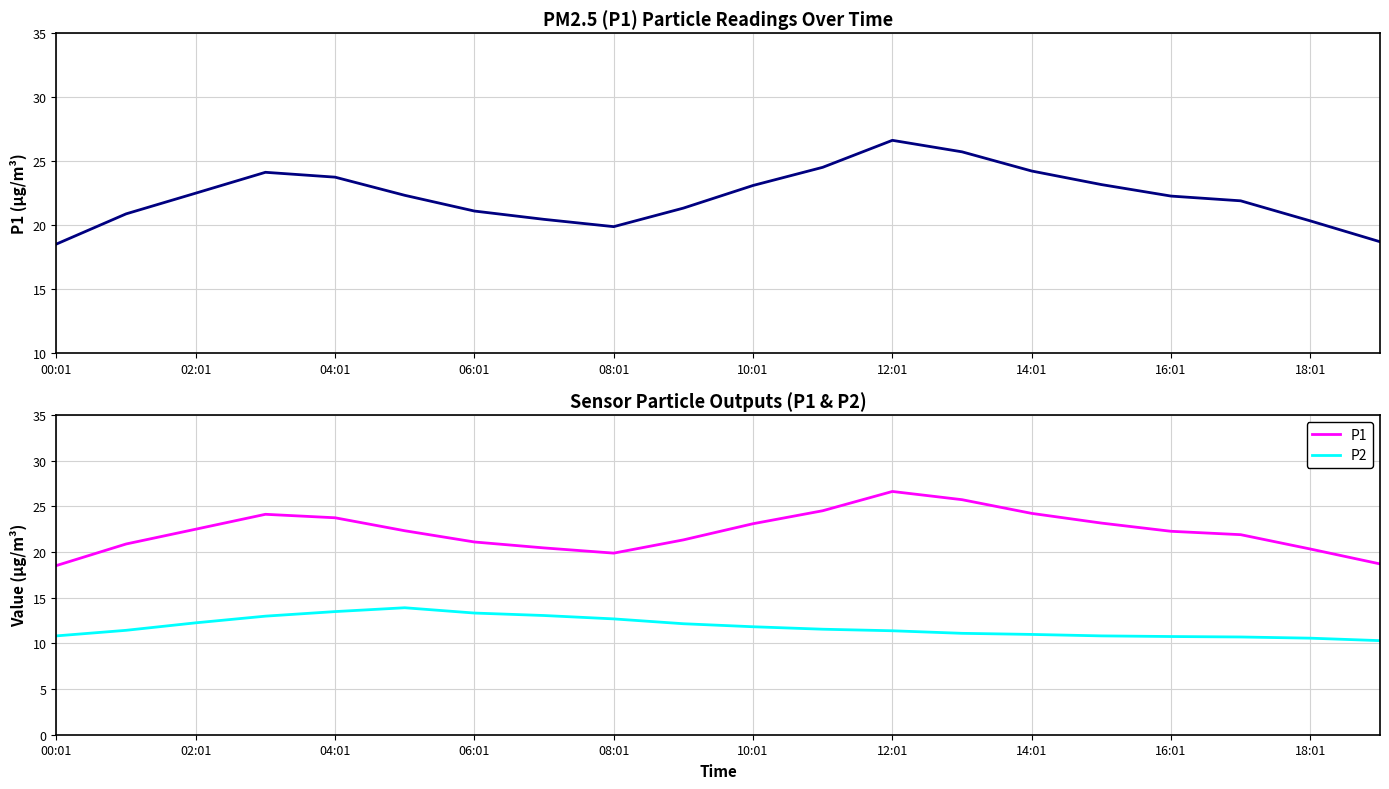

Rank the series by their maximum value, from lowest to highest.

P2, P1